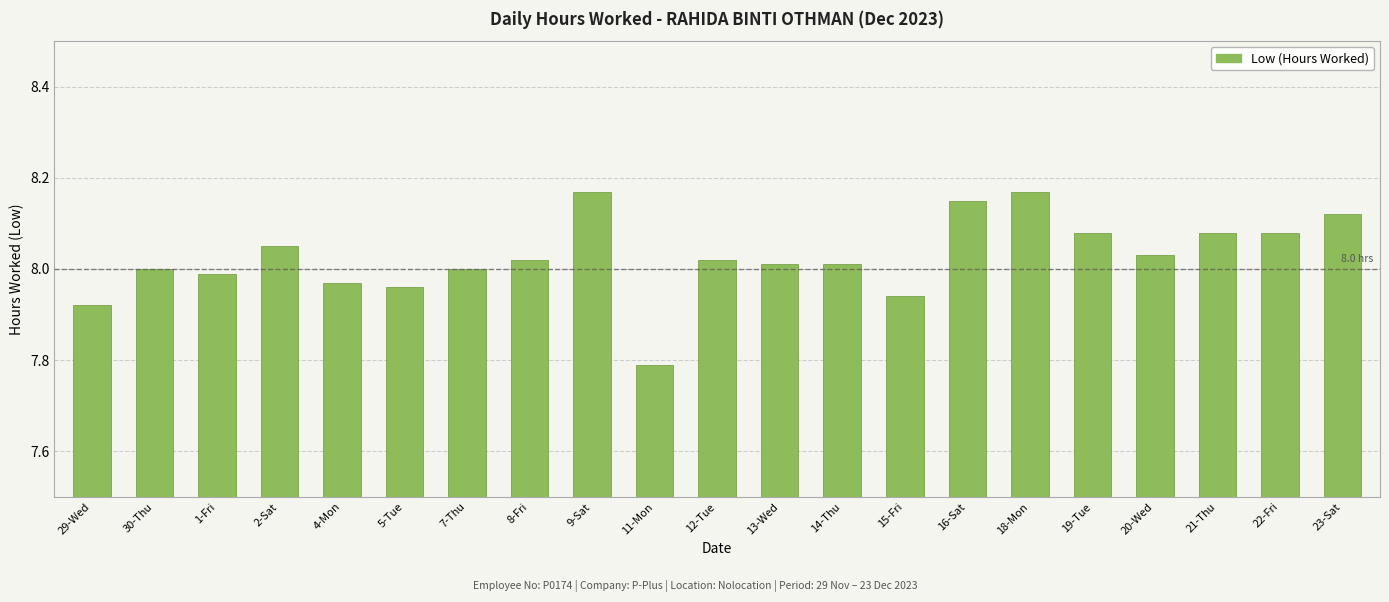

Approximately how many times larger is the value at 16-Sat compared to 12-Tue?

1.0